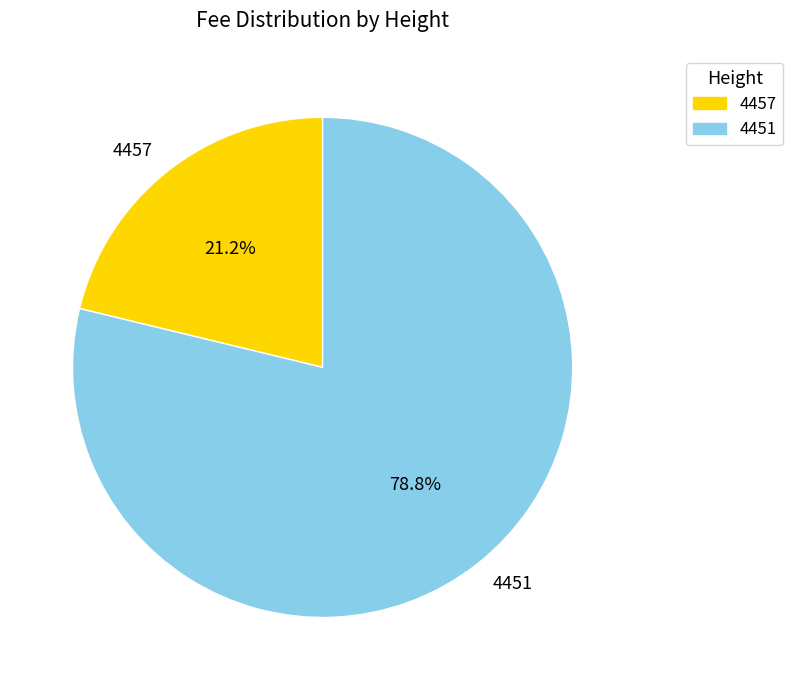

What percentage is the 4457 slice, to the nearest percent?

21%